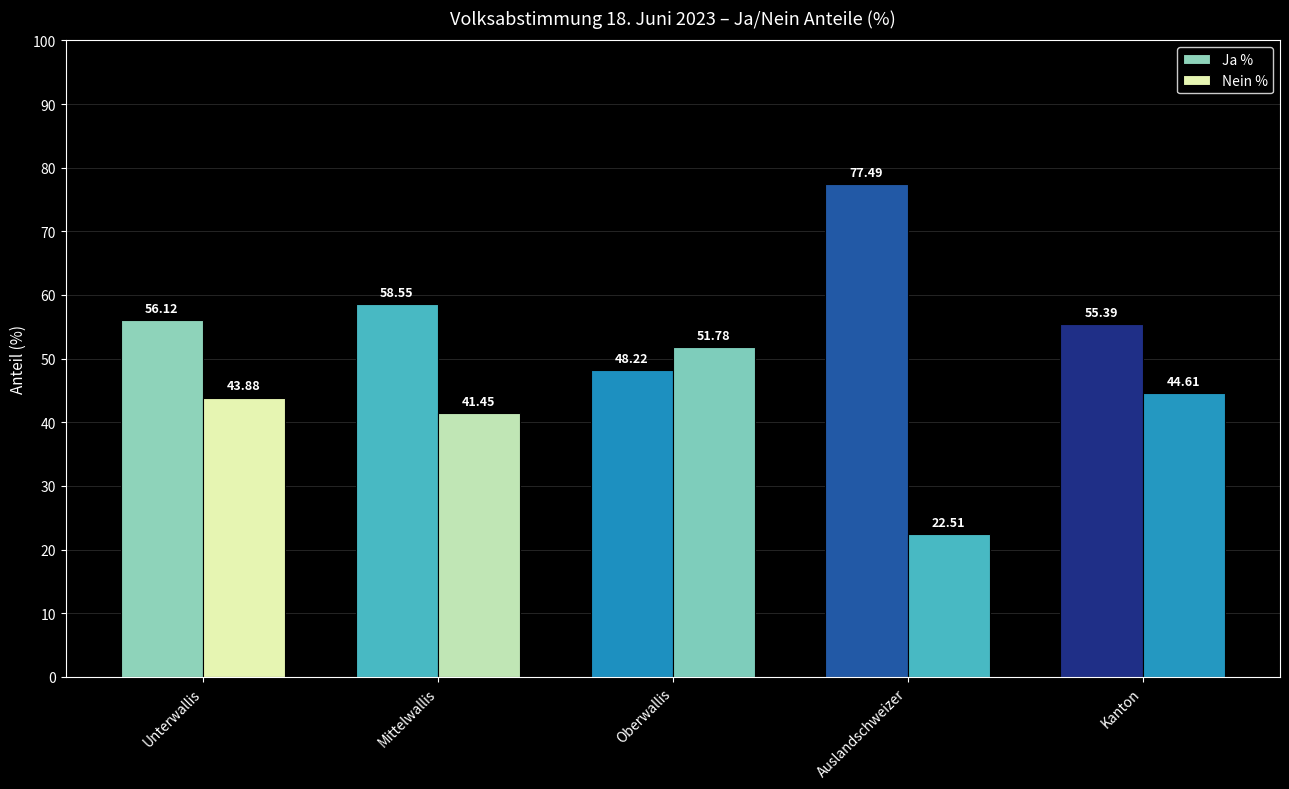

How many data points does each series have?

5